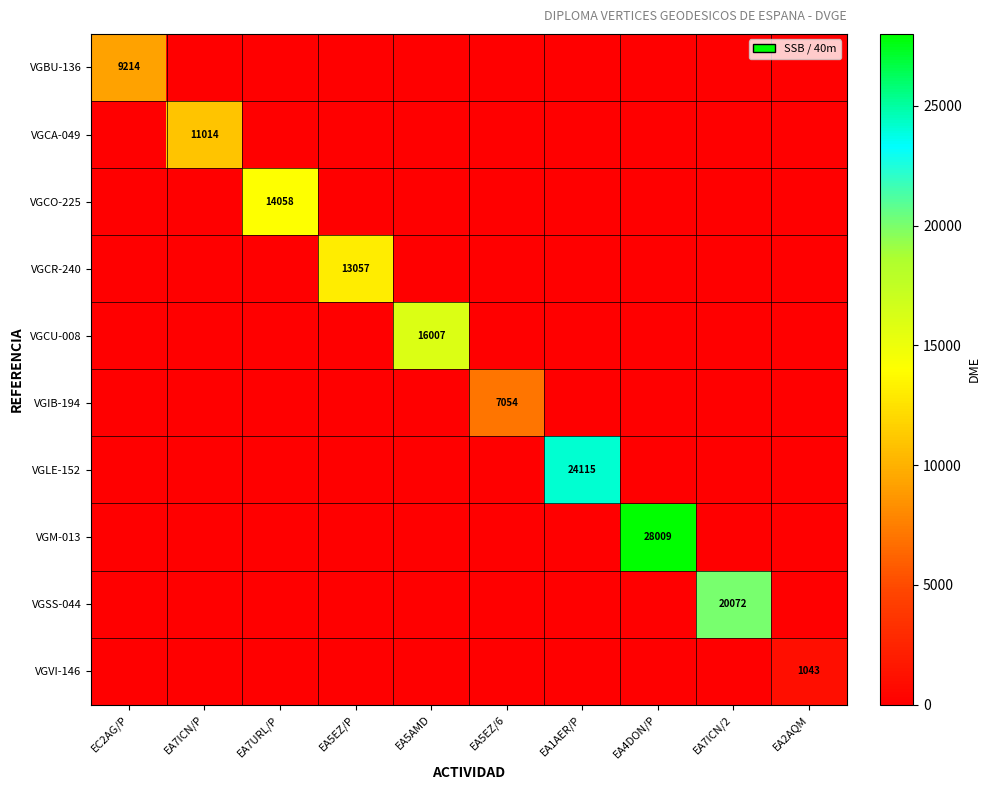

What is the total value across all series at EC2AG/P?

9214